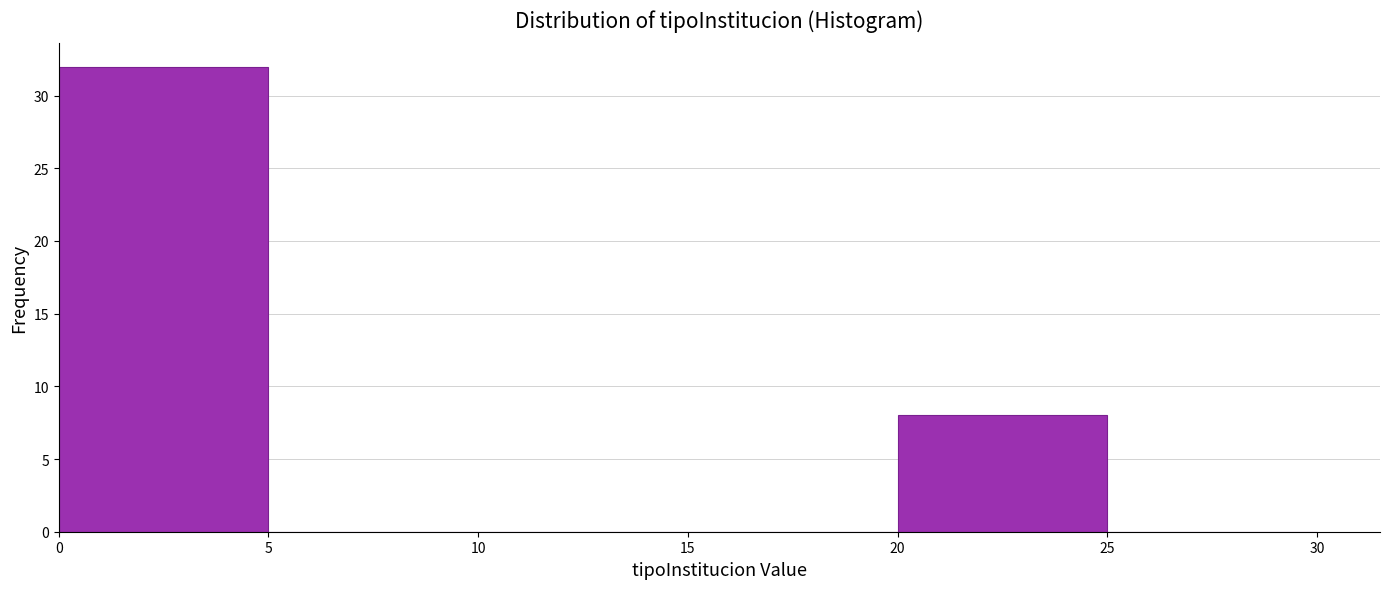

How tall is the bar that spans 20 to 25 on the x-axis? The values are not printed on the chart, so give them approximately, as read against the axis.

8